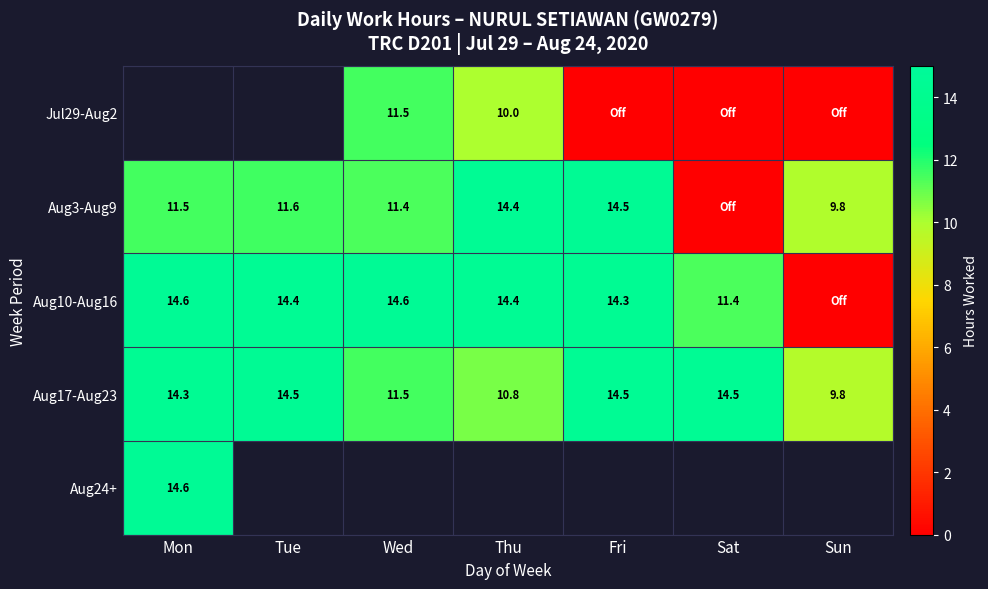

Is it true that Aug17-Aug23 equals 9.8 at Sun?

True